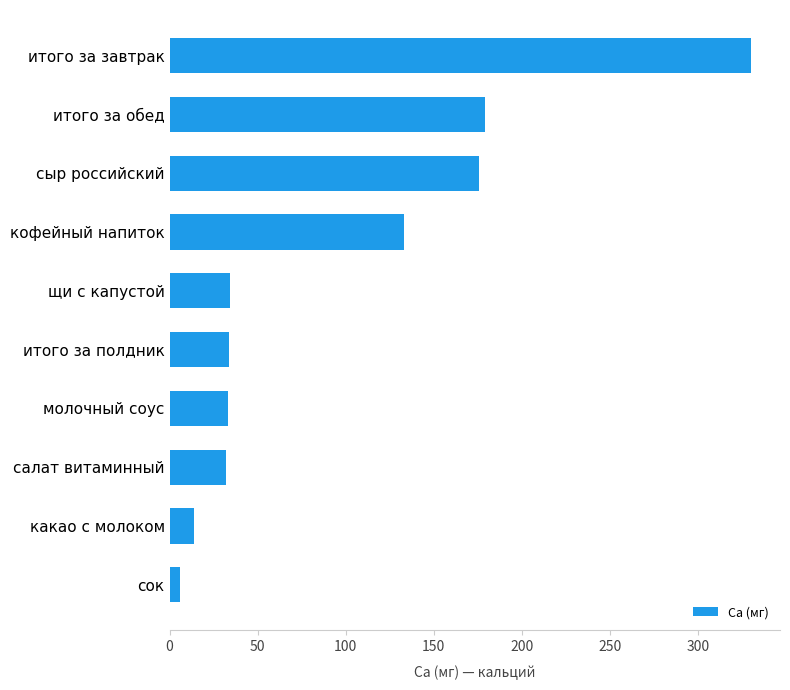

What is the difference between the values at салат витаминный and итого за обед?

147.2